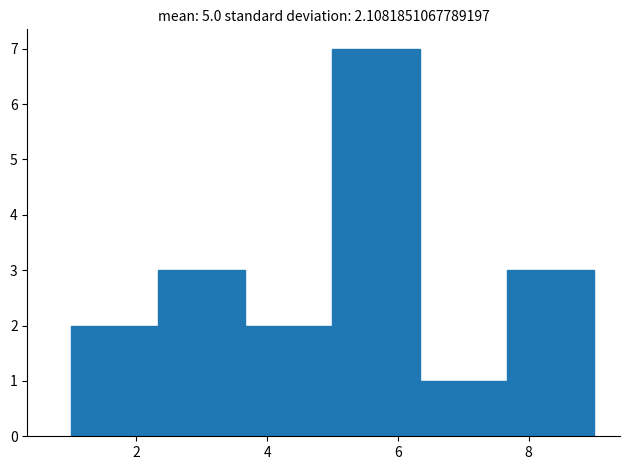

Over which range of the x-axis is the bar tallest?

5.0 to 6.4